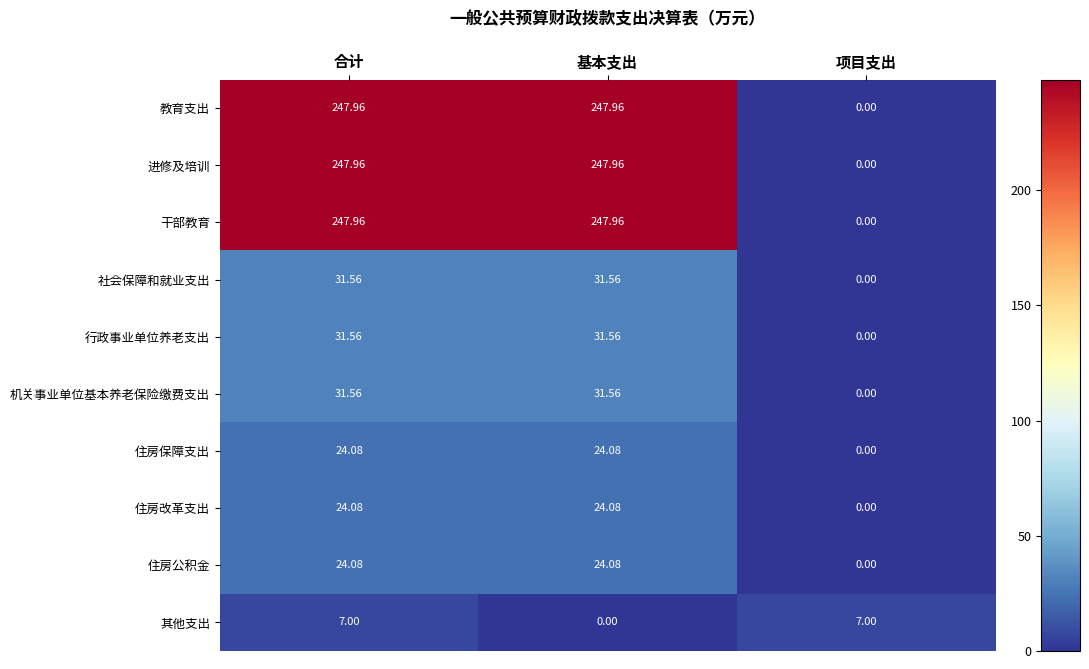

Is the value of 其他支出 at 合计 greater than the value of 住房改革支出 at 合计?

No